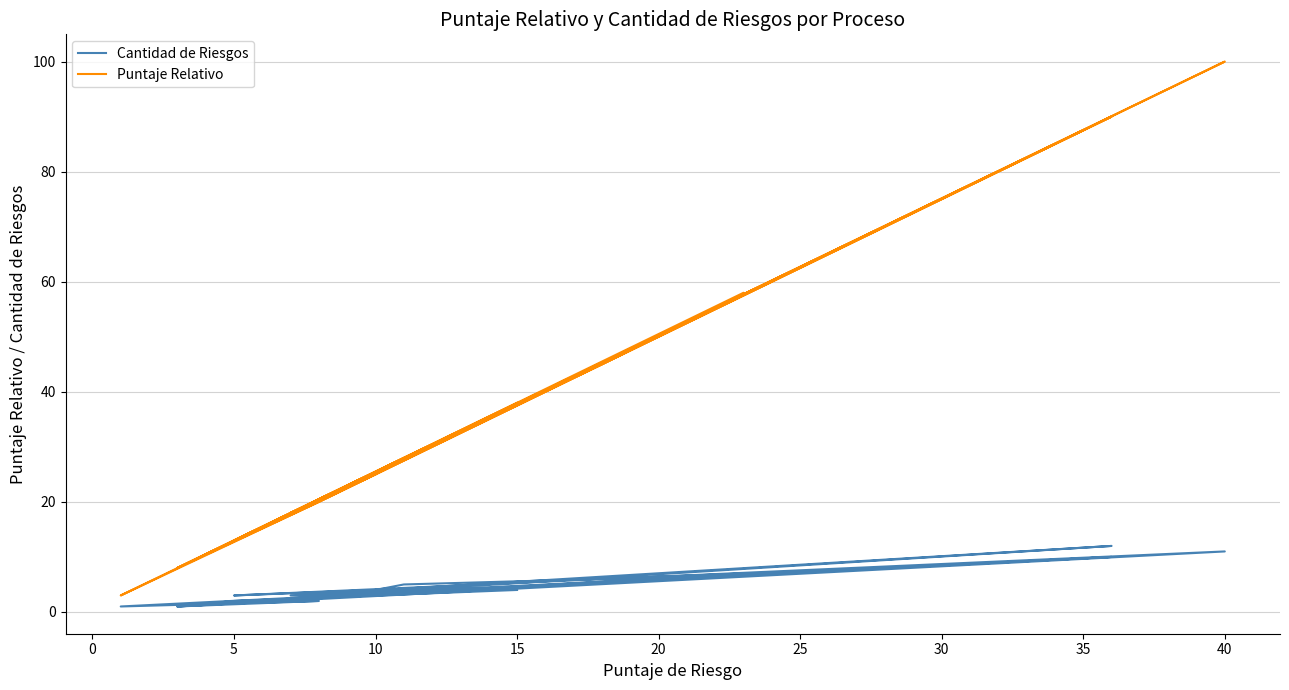

True or false: Puntaje Relativo has a value of 28 at 11.

True